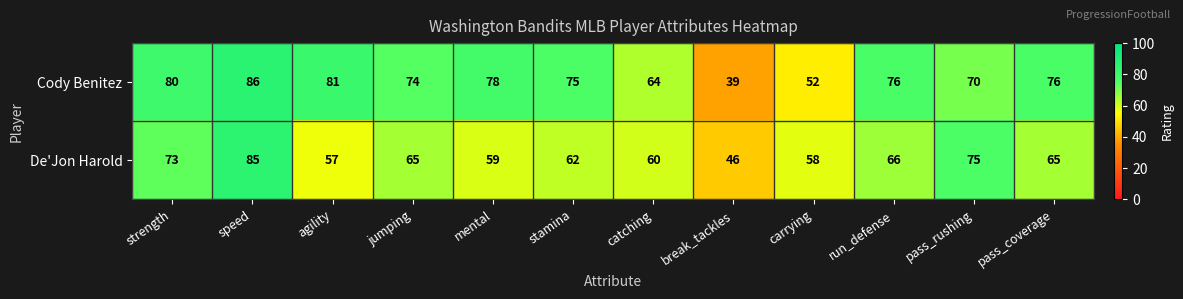

The value of De'Jon Harold at stamina is 17. True or false?

False